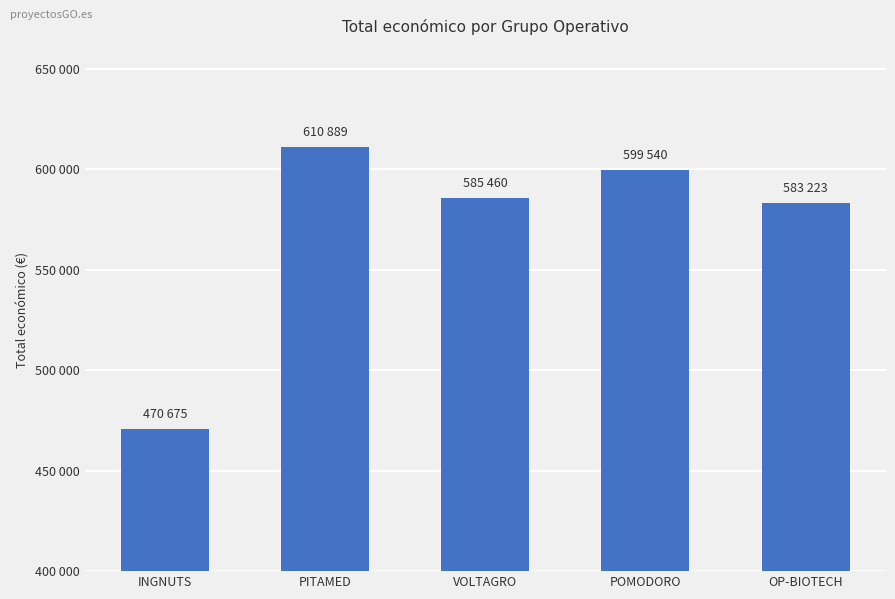

What is the greatest value displayed?

610889